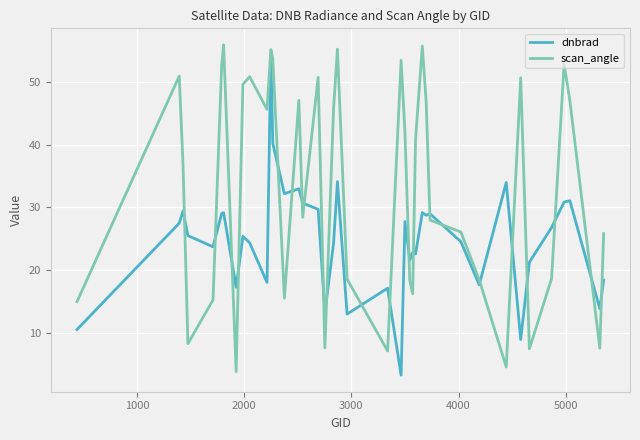

What are all the series names shown in the legend?

dnbrad, scan_angle